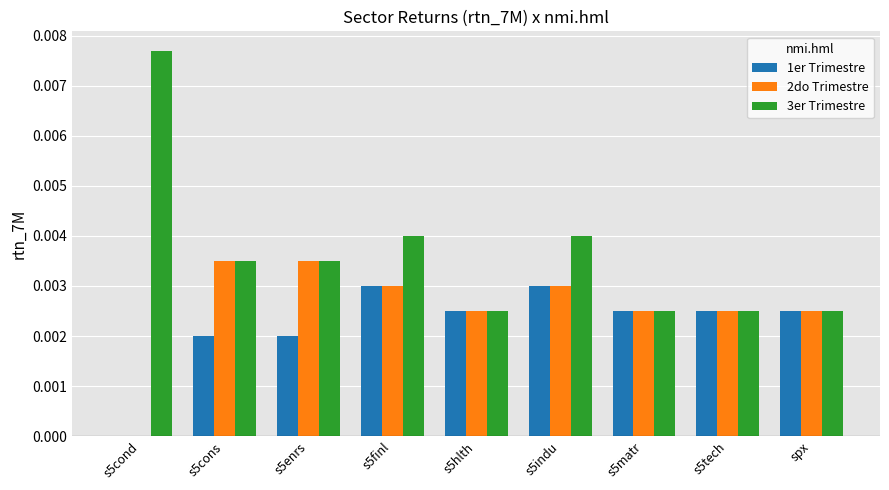

Between s5finl and s5hlth, which series saw the biggest shift?

3er Trimestre